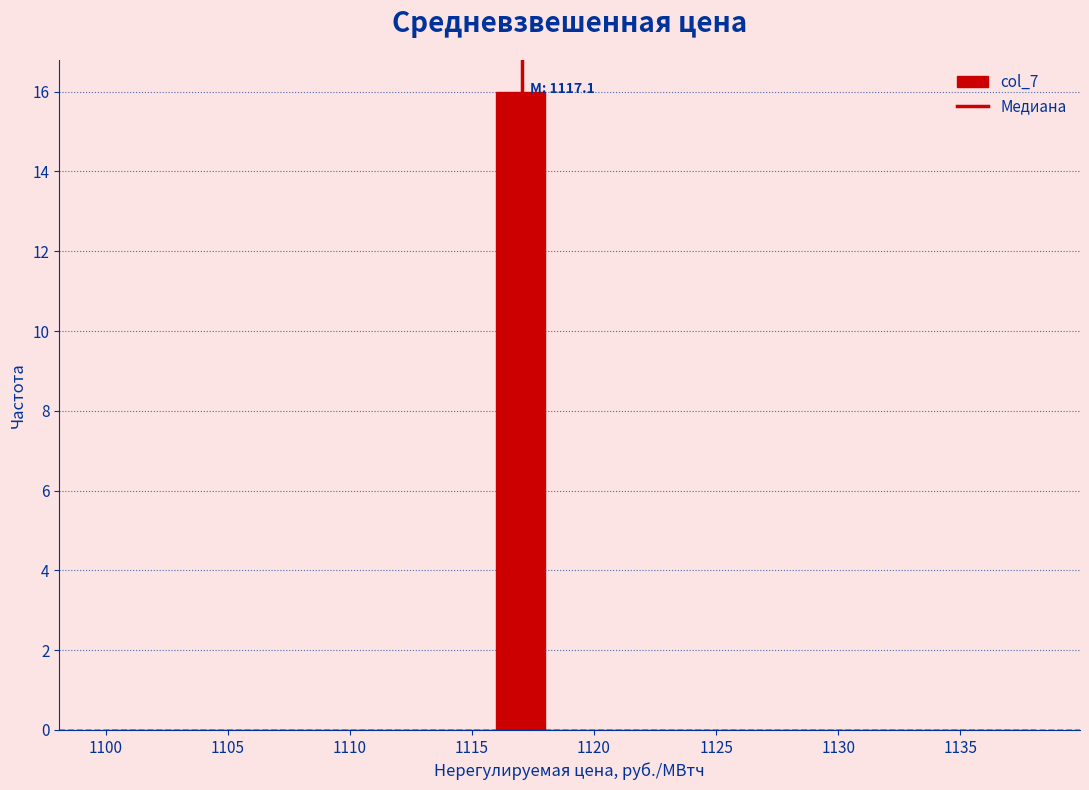

Over which range of the x-axis is the bar tallest?

1116 to 1118